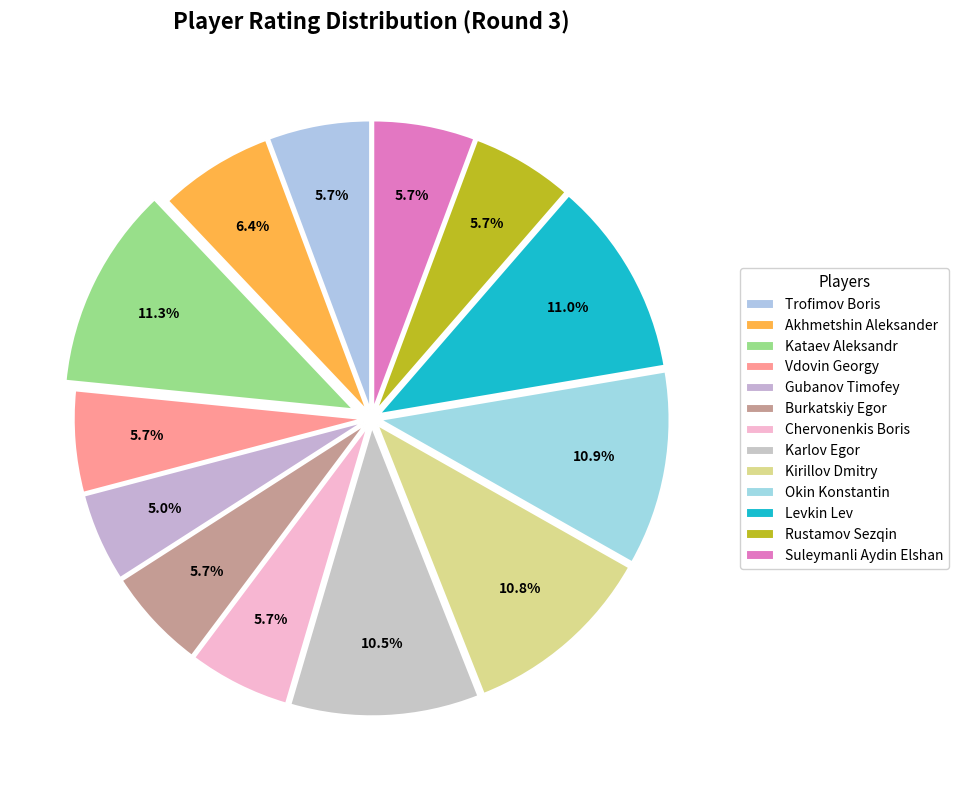

Does any single category account for the majority?

No